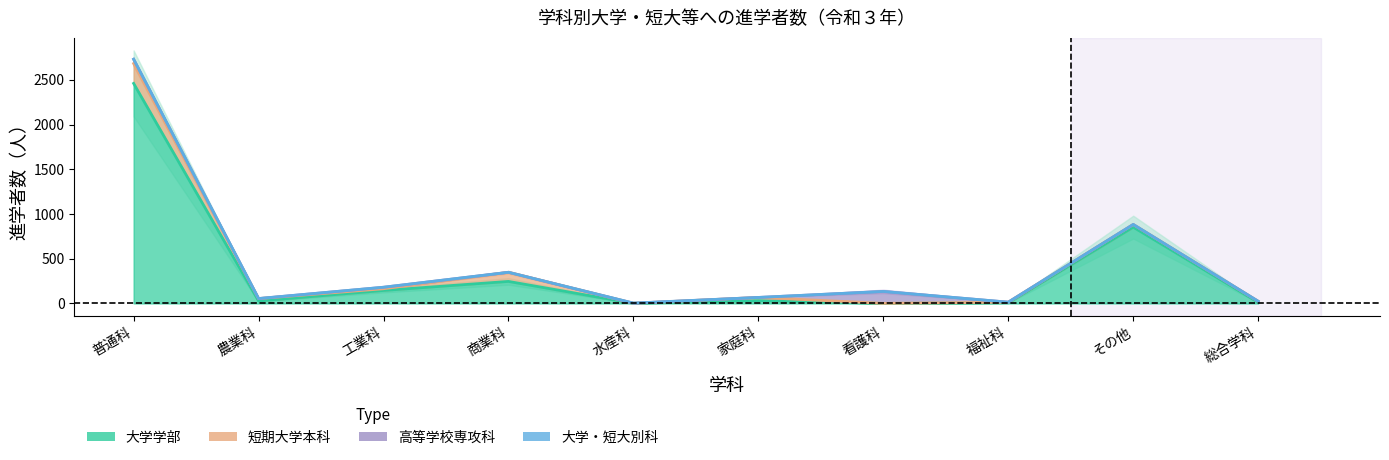

How many values in the 大学学部 series are below 31?

5